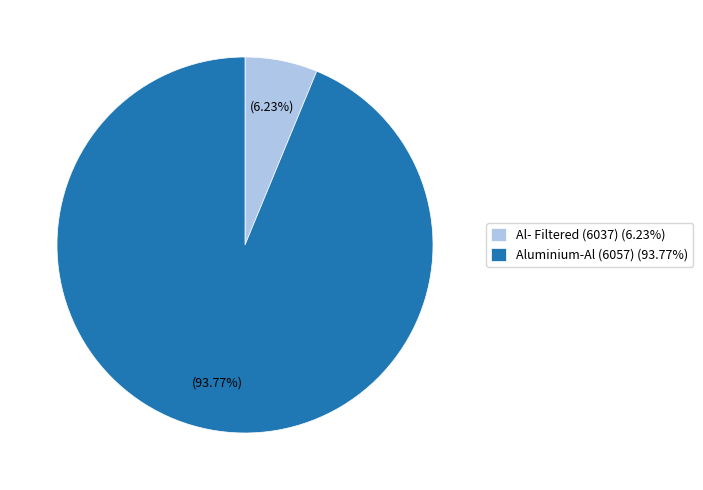

What is the ratio of the value at Al- Filtered (6037) to the value at Aluminium-Al (6057)?

0.1